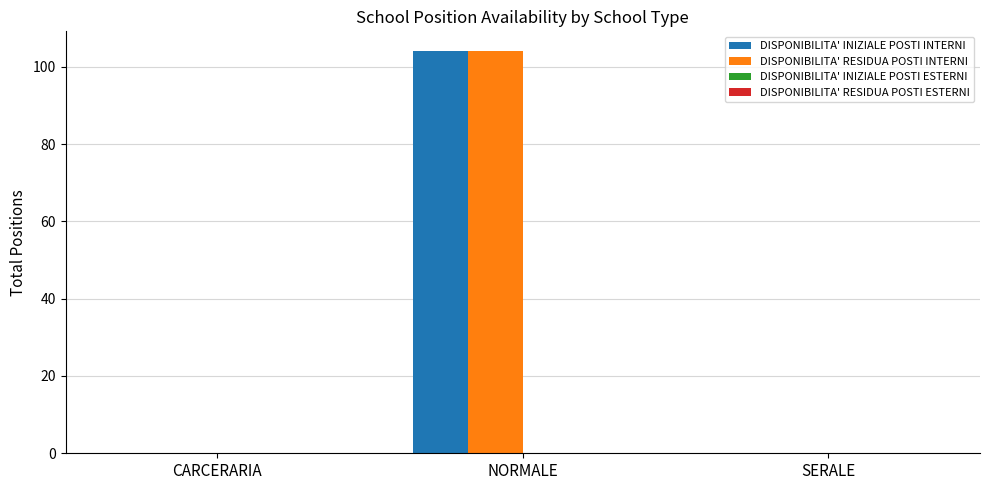

At which category is the sum across all series the highest?

NORMALE